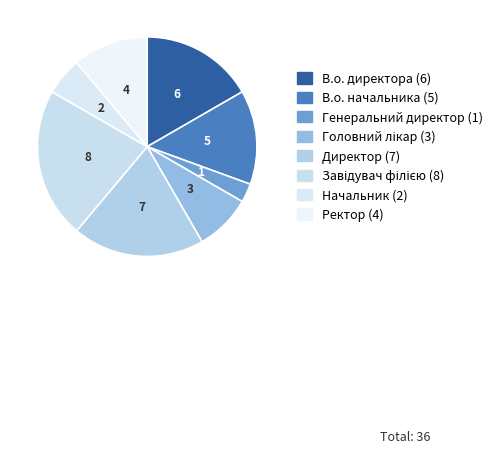

Between Ректор and Генеральний директор, which is larger?

Ректор